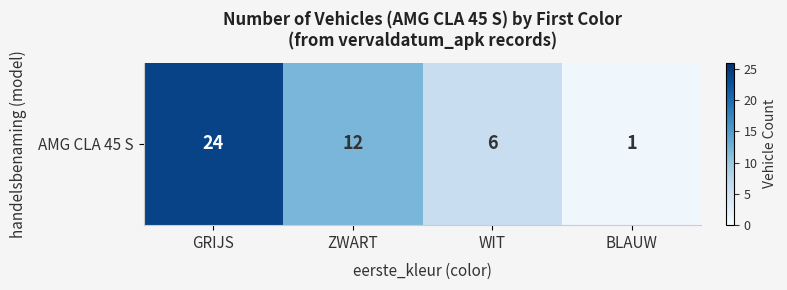

What is the ratio of the value at ZWART to the value at WIT?

2.0